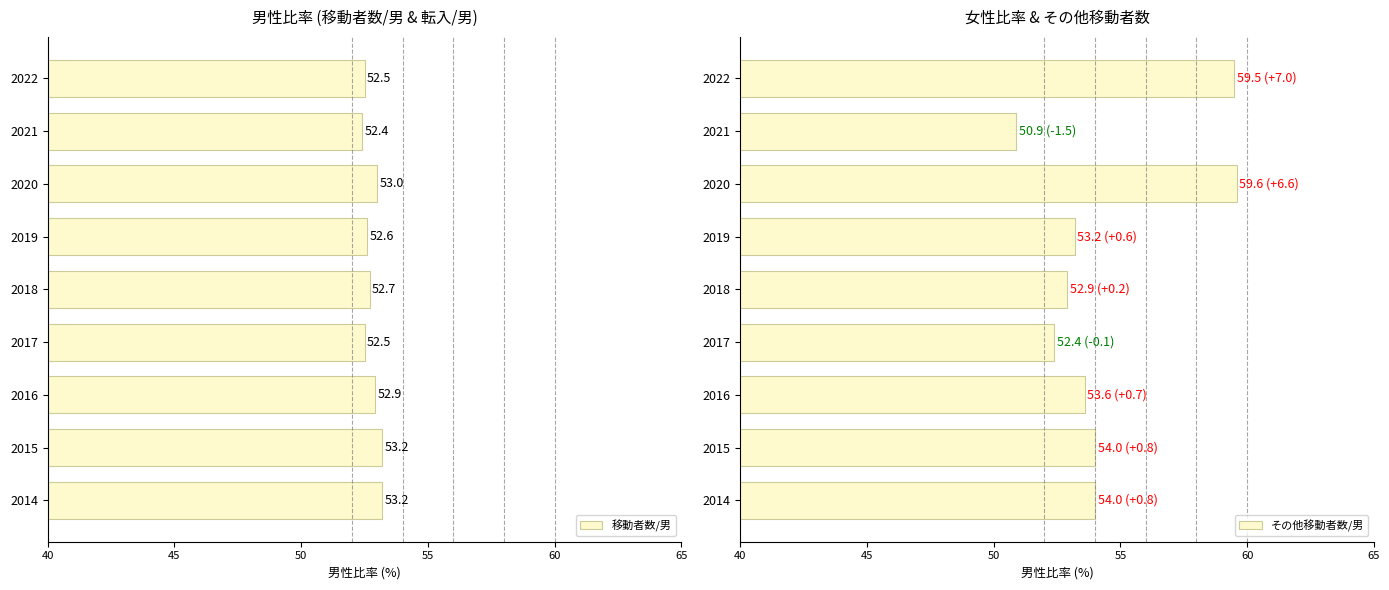

The 移動者数/男 series shows 52.7 at 2018. True or false?

True